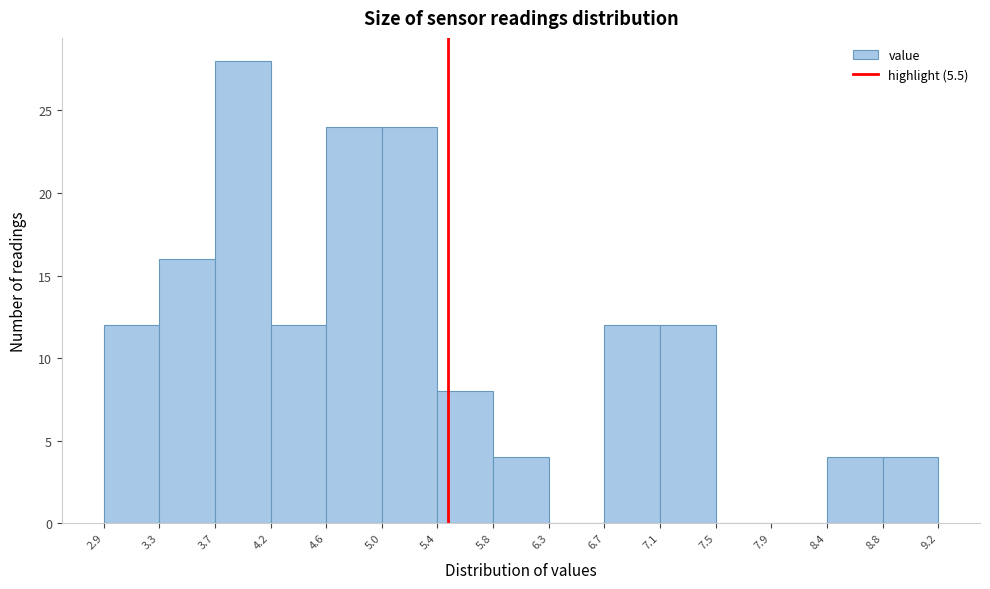

How tall is the bar that spans 7.1 to 7.5 on the x-axis? The values are not printed on the chart, so give them approximately, as read against the axis.

12